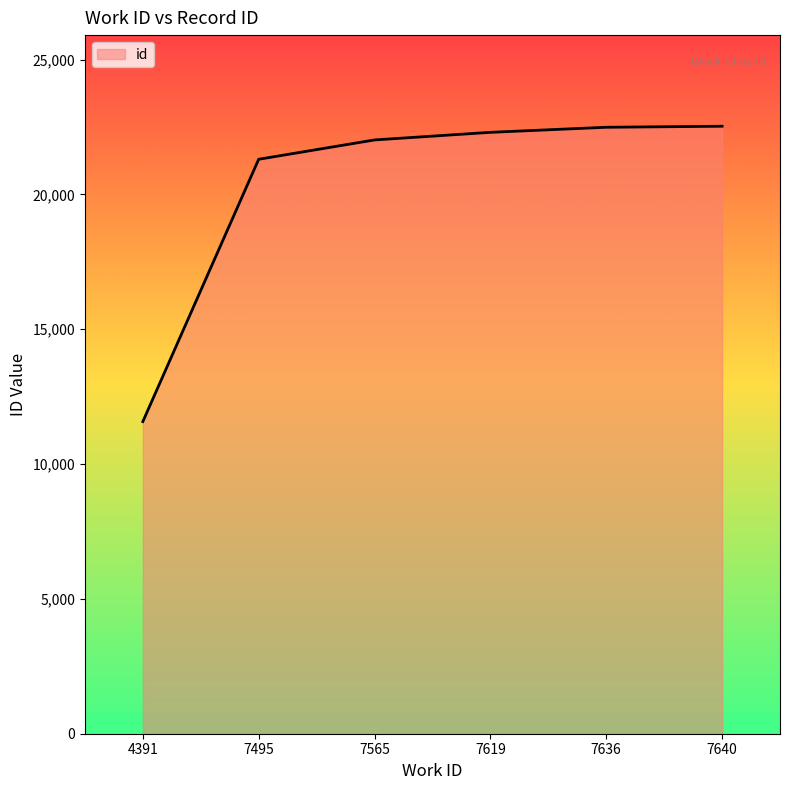

How many lines are shown in the chart?

1